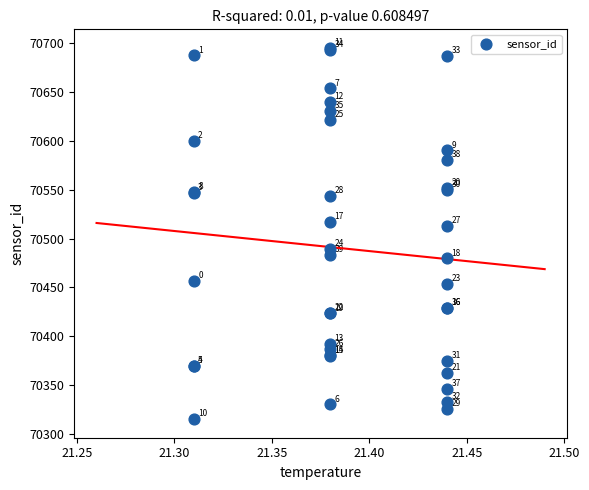

What Y value in the scatter plot is closest to 70505?

70512.7